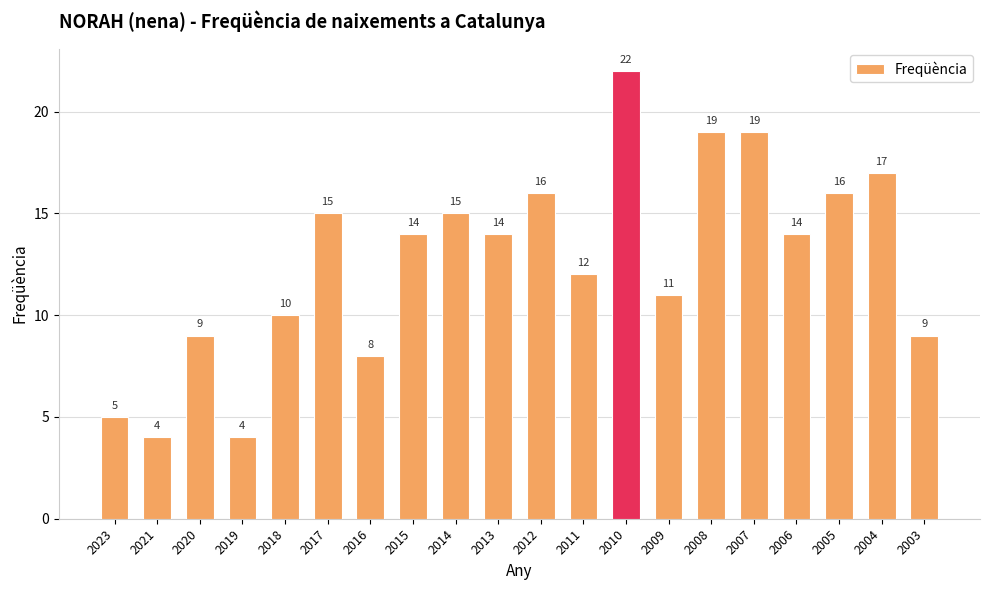

True or false: the data shows 6 at 2017.

False